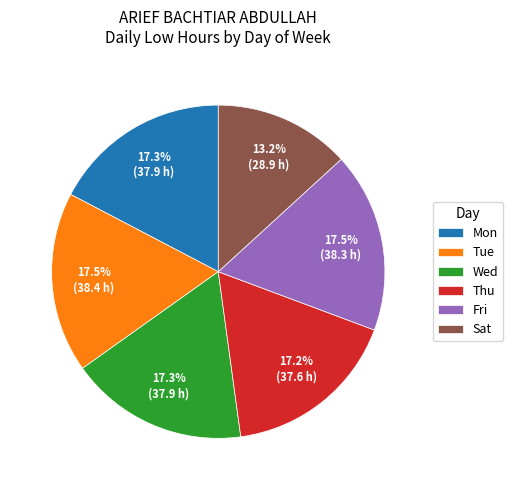

Is the sum of Fri and Thu greater than half?

No